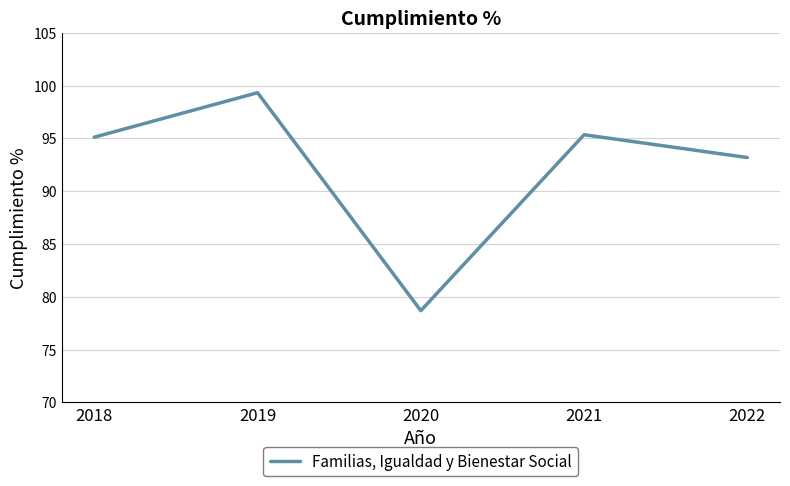

The value at 2021 is 95.3. True or false?

True